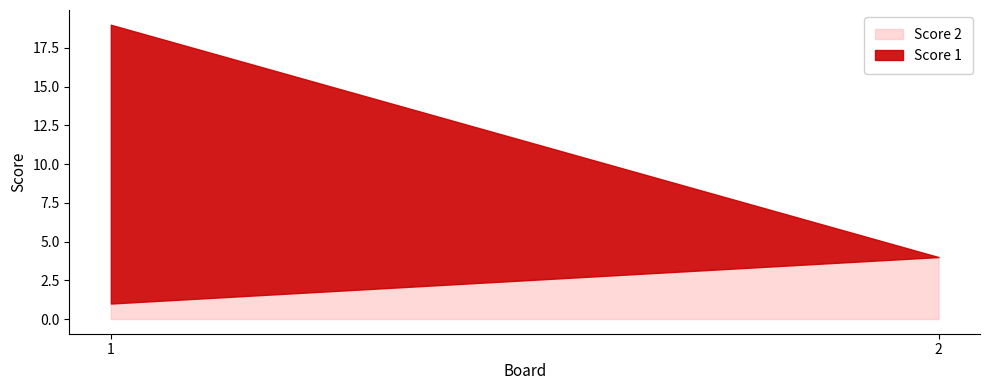

Between 1 and 2, which series saw the biggest shift?

Score 1